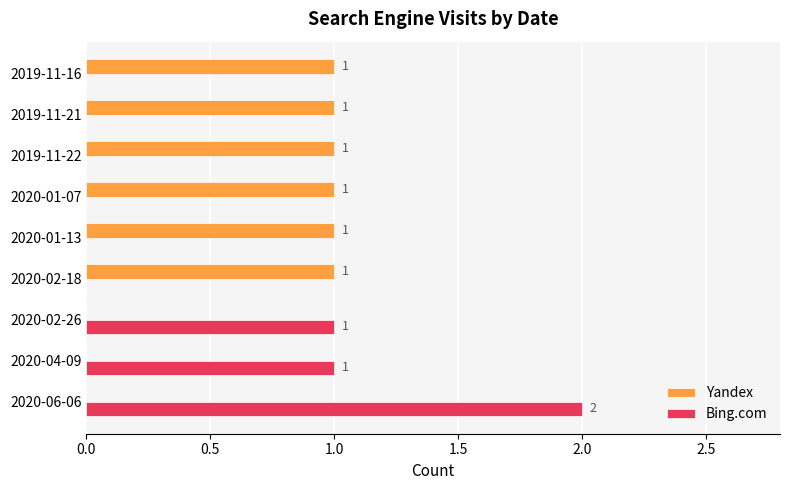

What is the greatest value displayed?

2